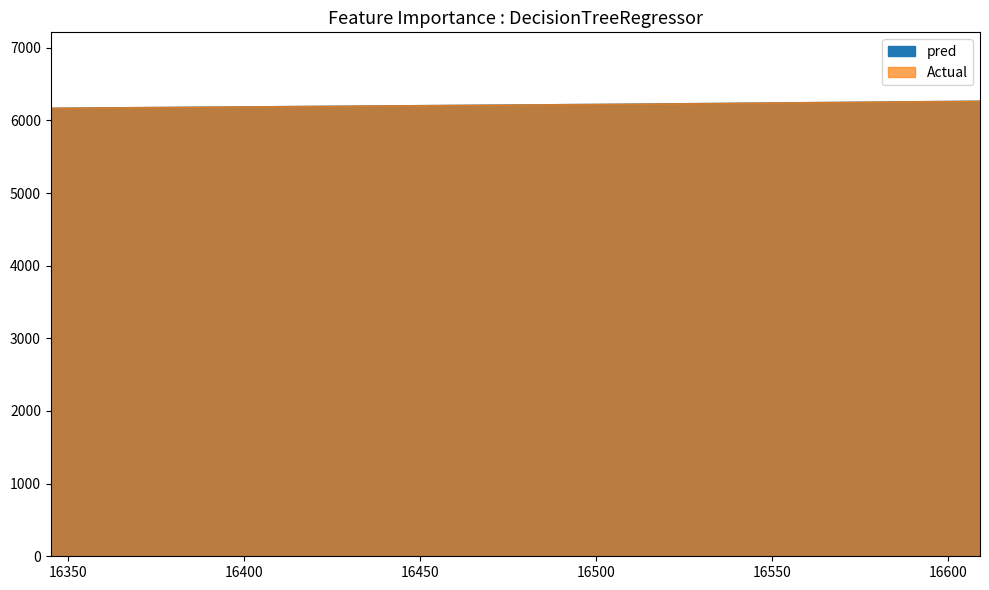

What is the smallest value displayed?

6175